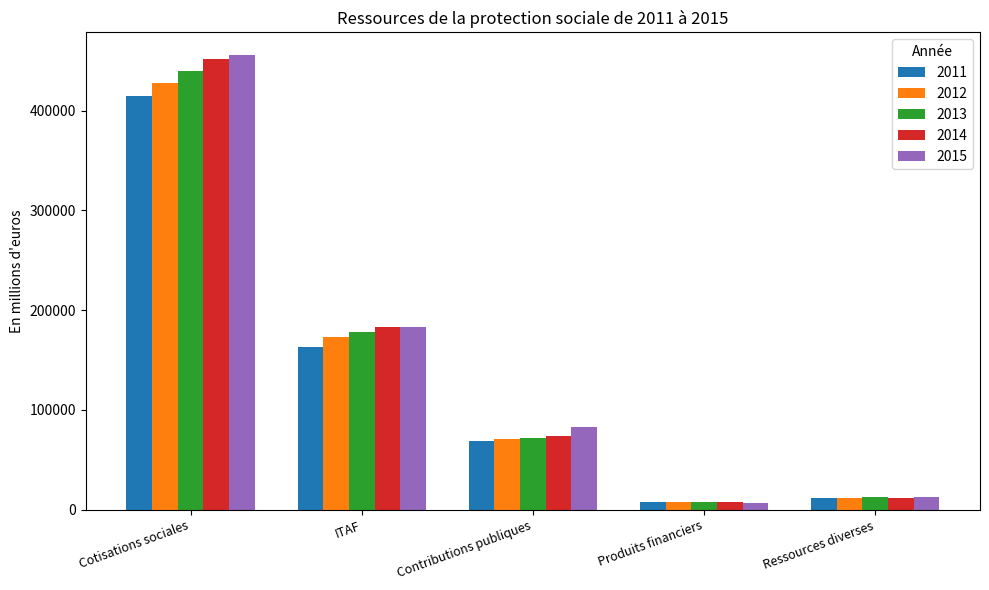

Between ITAF and Contributions publiques, which series saw the biggest shift?

2014